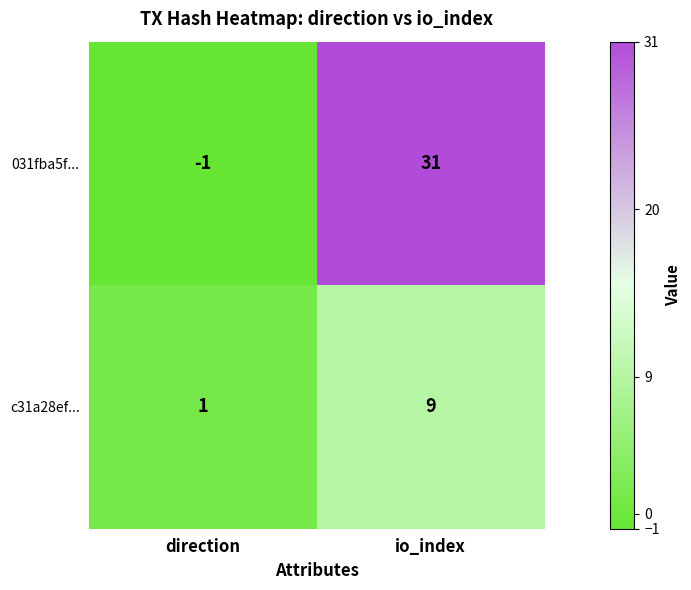

The value of 031fba5f... at io_index is 31. True or false?

True